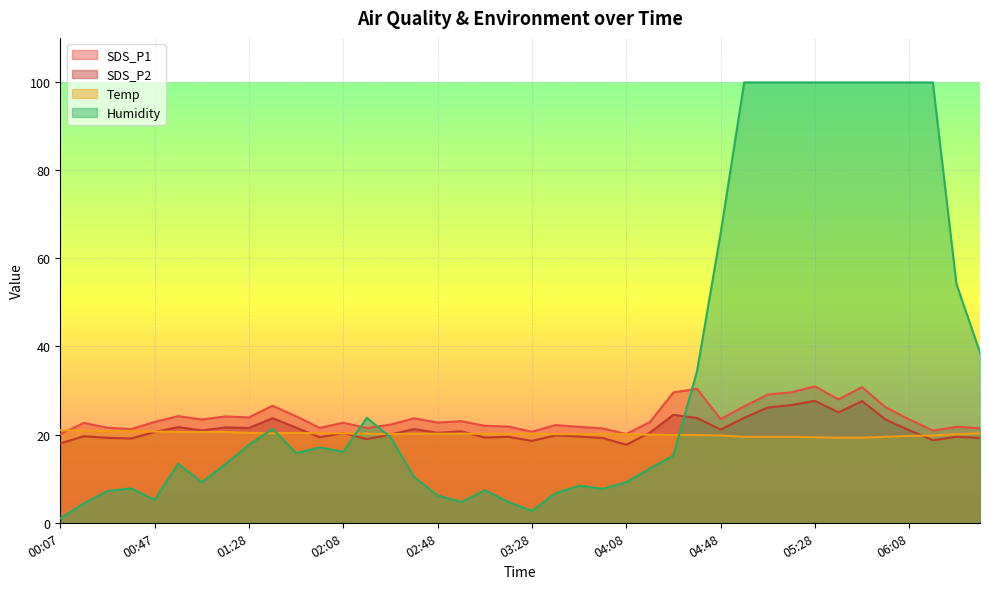

In Humidity, how many points are higher than both neighbors (excluding endpoints)?

7